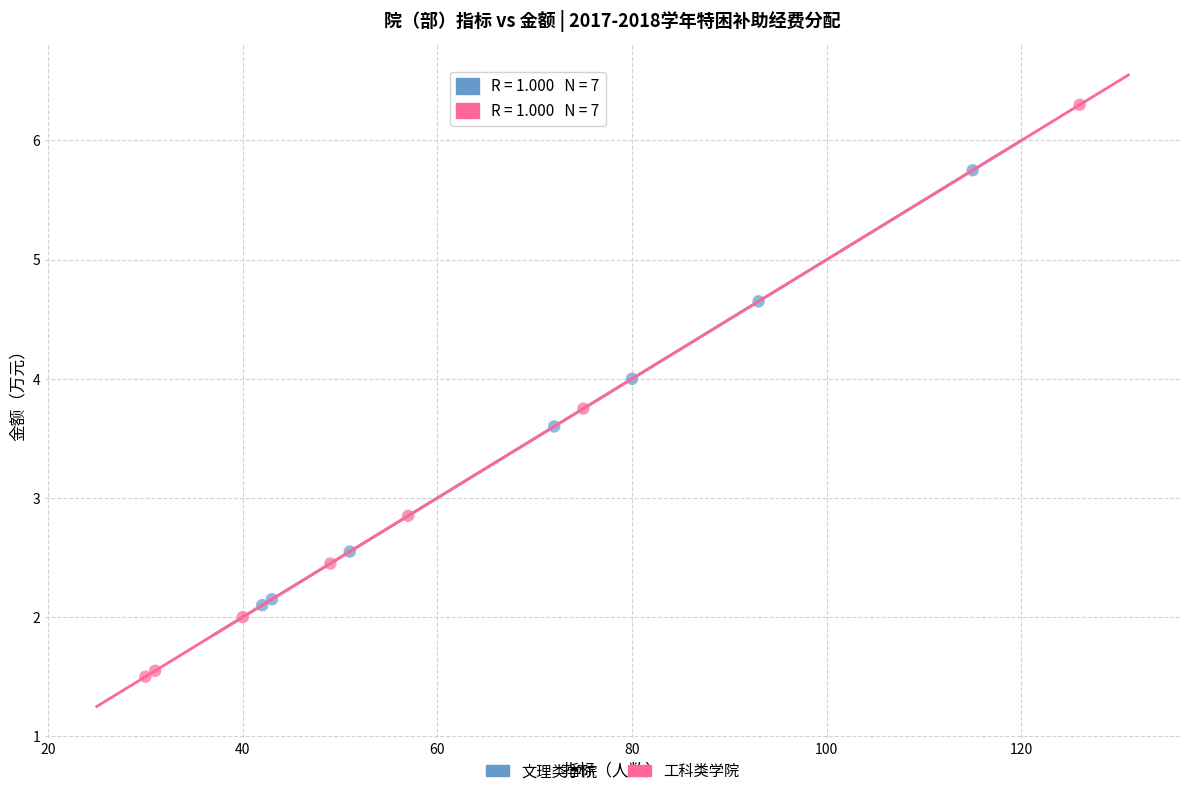

Which series reaches the maximum Y coordinate?

工科类学院